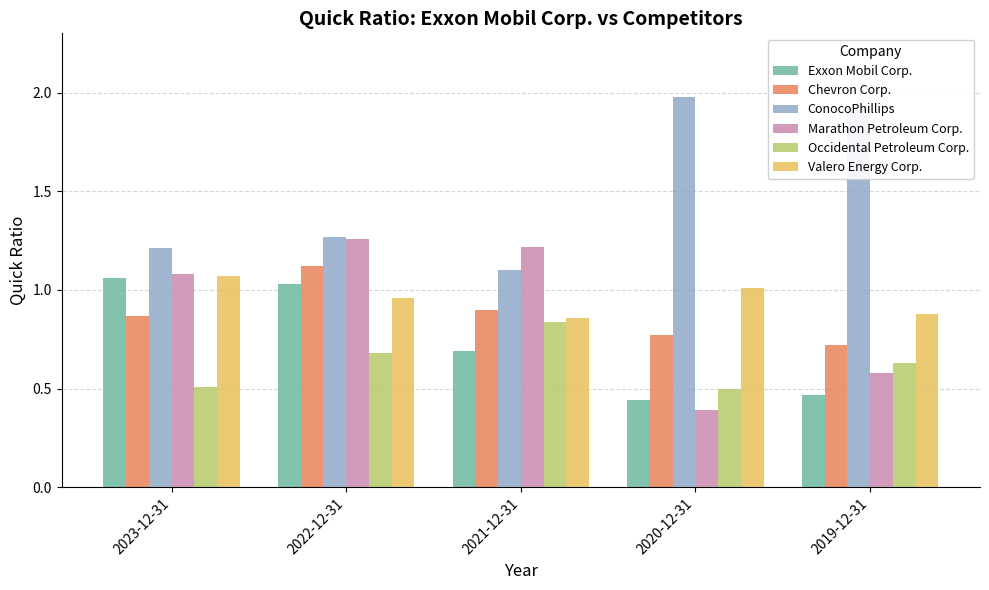

What is the spread (max minus min) of values at 2020-12-31?

1.6